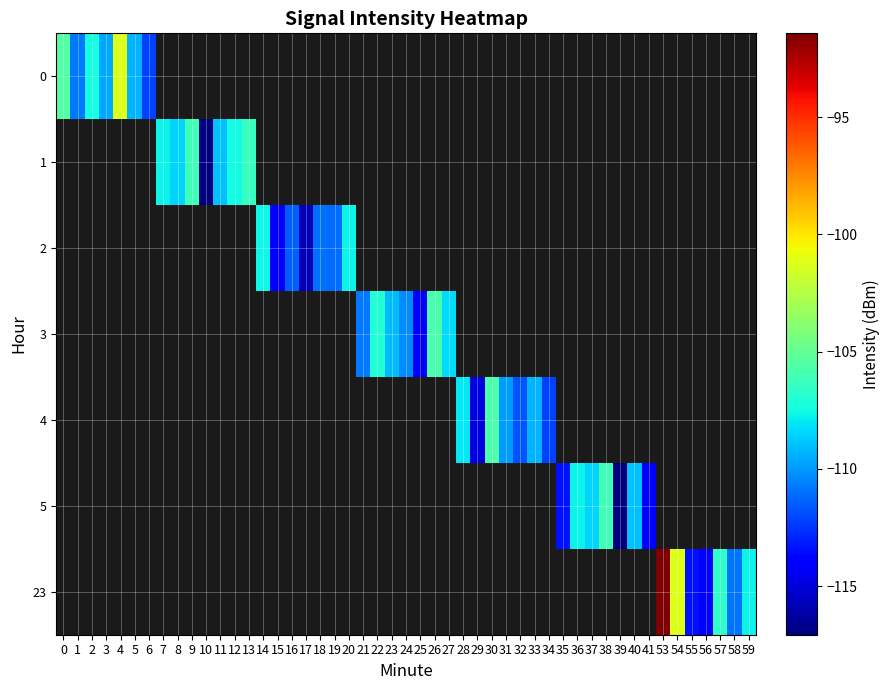

Is the value of 6 at 53 greater than the value of 1 at 55?

No